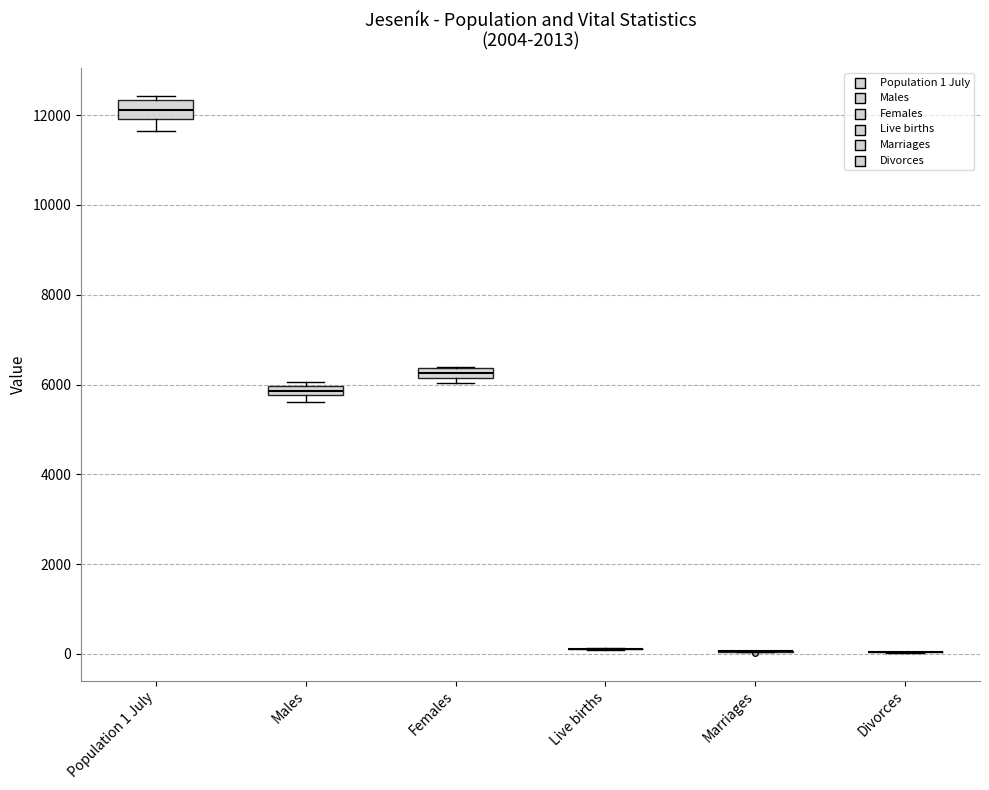

Comparing the boxes themselves (not the whiskers), which one is the tallest?

Population 1 July